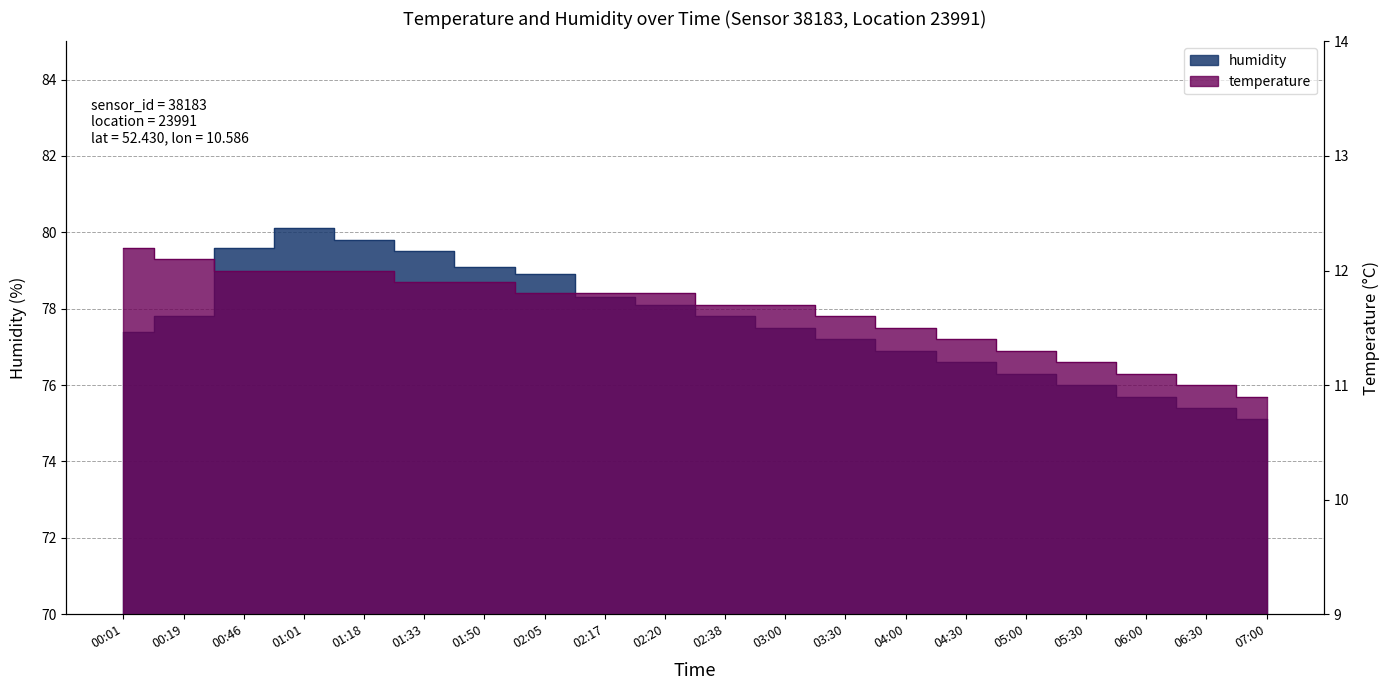

Count the number of categories in the chart.

20